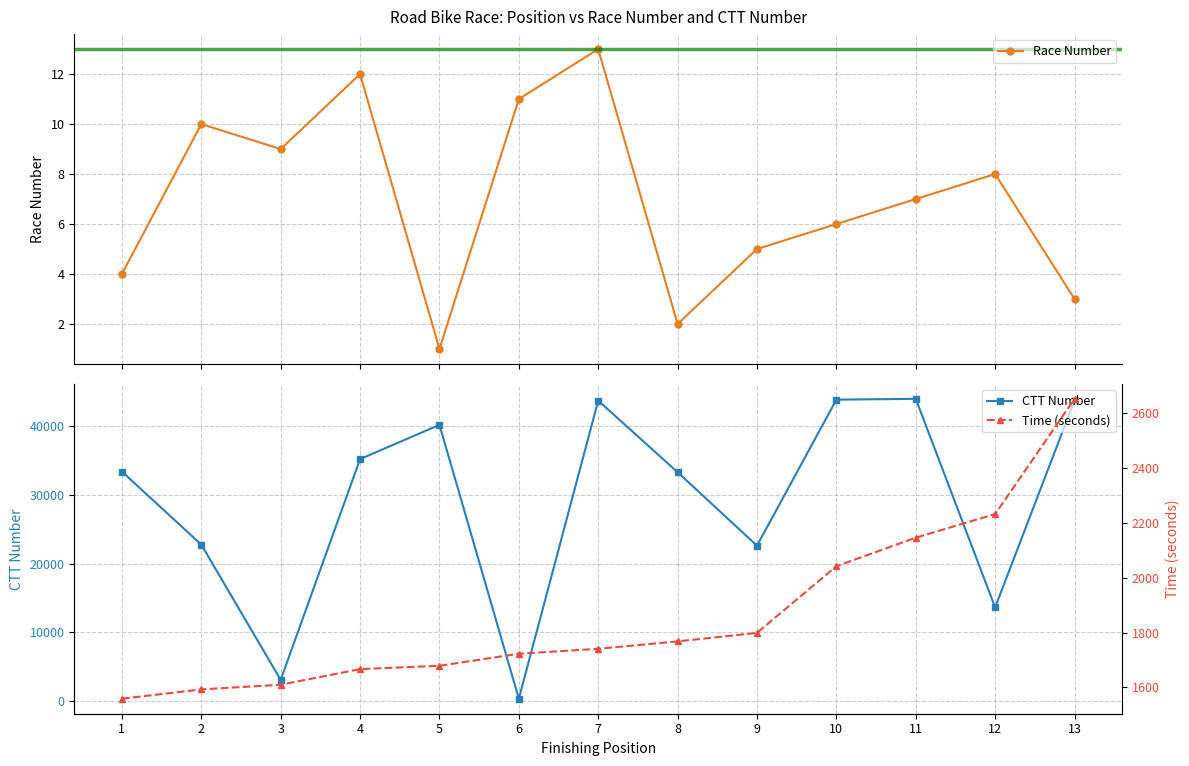

List the series in order of their peak value, lowest first.

Race Number, Time (seconds), CTT Number